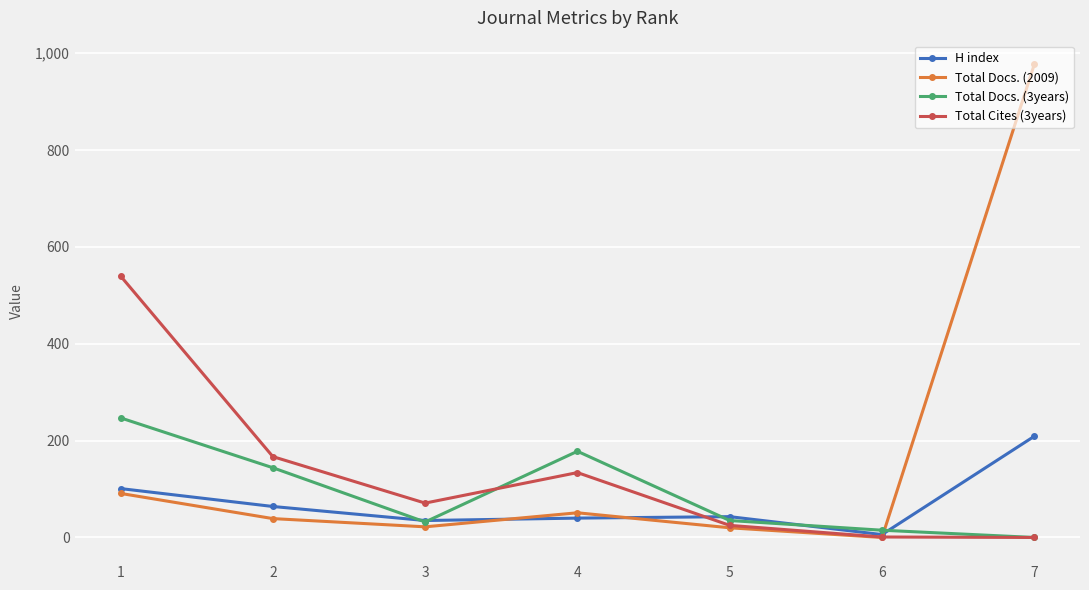

What is the difference between the maximum and second lowest values in the Total Cites (3years) series?

539